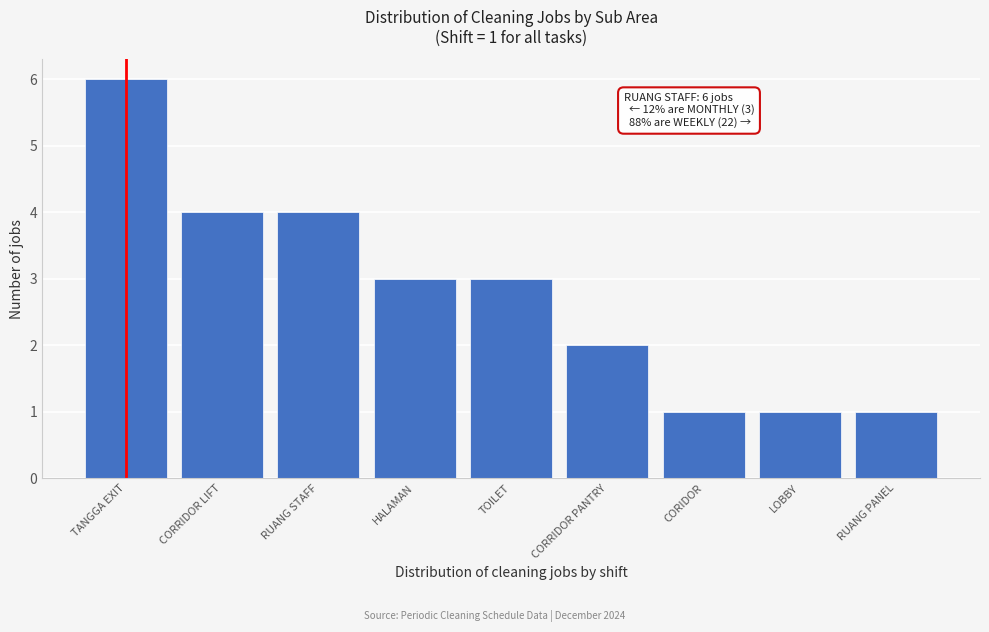

Reading right to left, transcribe all the data shown in this chart.

RUANG PANEL=1	CORIDOR=1	LOBBY=1	CORRIDOR PANTRY=2	TOILET=3	HALAMAN=3	CORRIDOR LIFT=4	RUANG STAFF=4	TANGGA EXIT=6